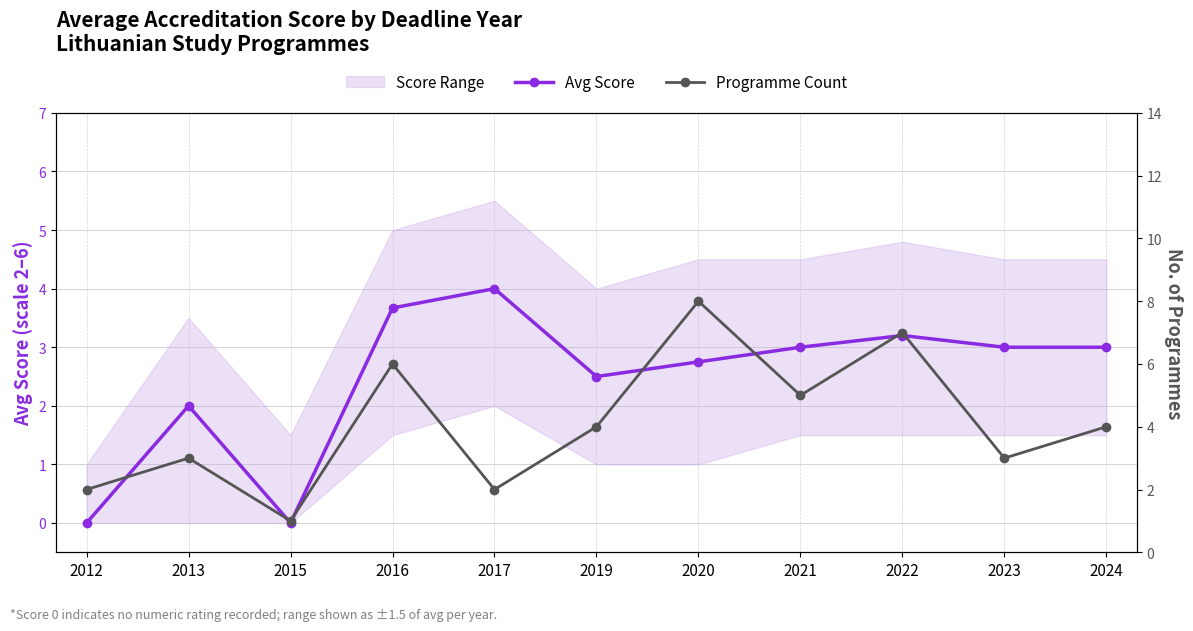

Reading right to left, extract all data points from this chart.

Avg Score: 3.0	3.0	3.2	3.0	2.8	2.5	4.0	3.7	0.0	2.0	0.0
Programme Count: 4.0	3.0	7.0	5.0	8.0	4.0	2.0	6.0	1.0	3.0	2.0